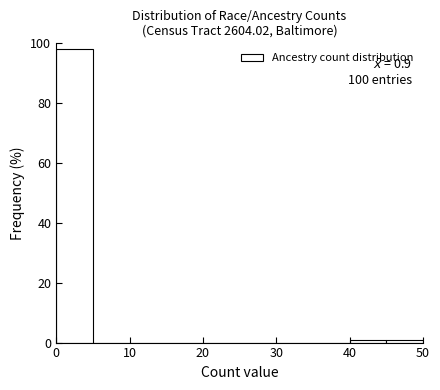

Over which range of the x-axis is the bar tallest?

0 to 5